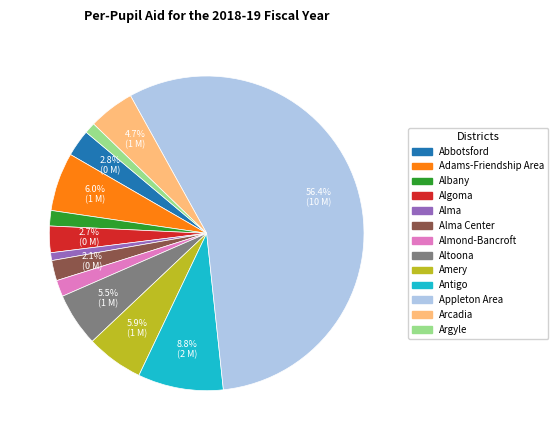

Is there any slice that represents more than half of the pie?

Yes